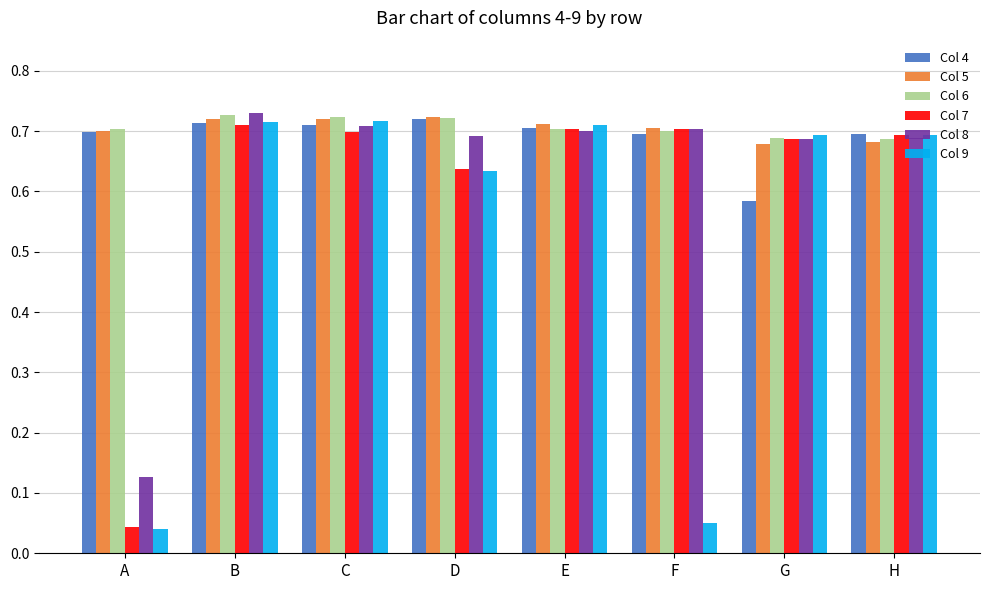

Does the chart contain stacked bars?

No